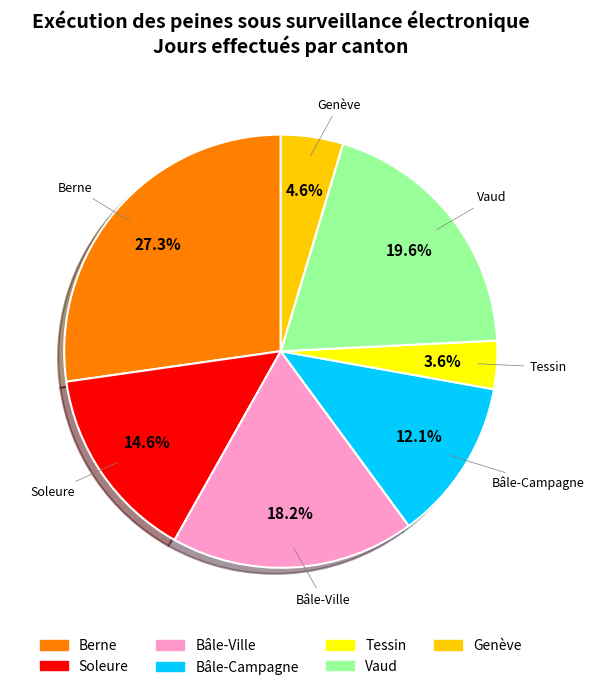

To the nearest percent, what portion does Bâle-Campagne represent?

12%